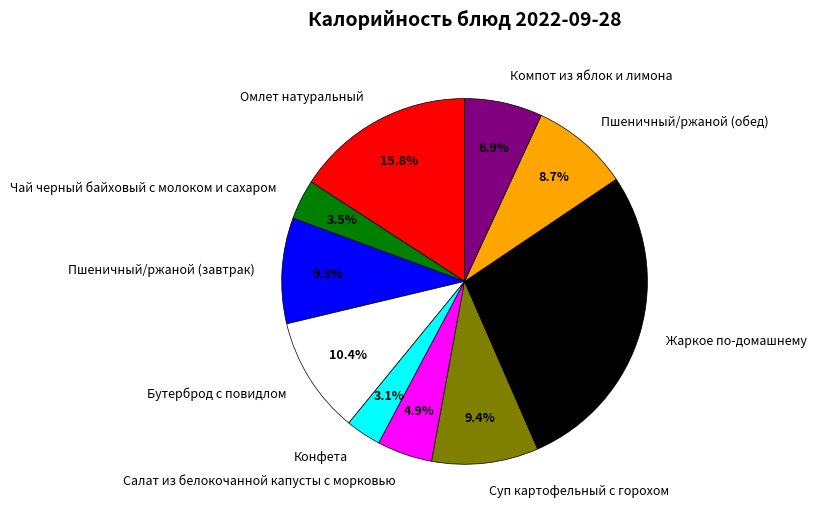

To the nearest percent, what percentage of the pie is Салат из белокочанной капусты с морковью?

5%